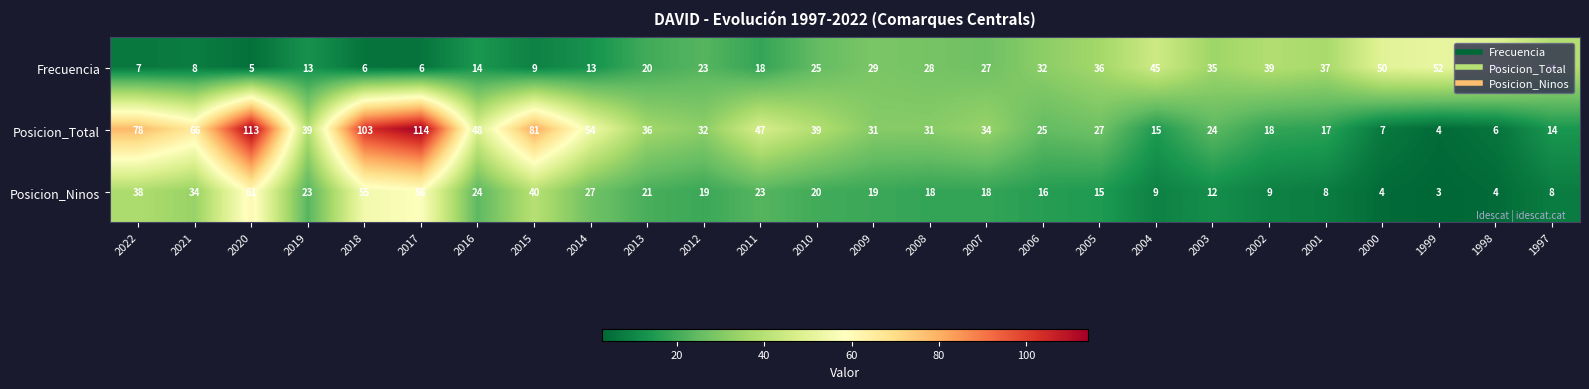

What is the difference between the highest and lowest values at 1999?

49